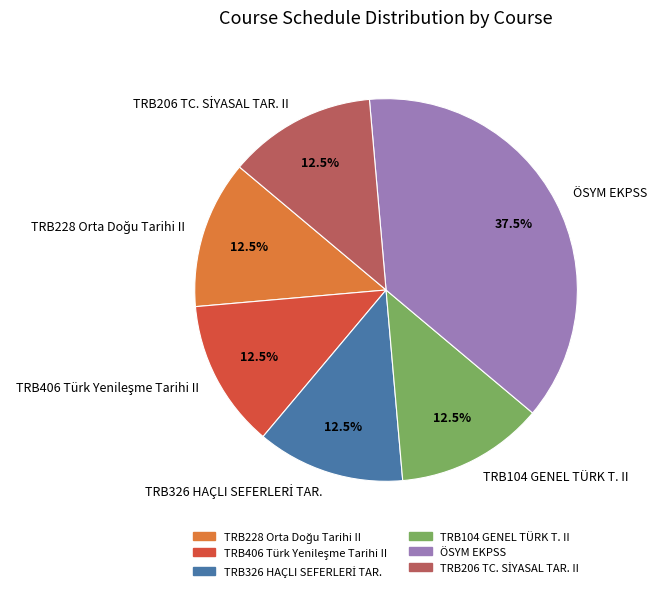

Which category has the biggest portion of the pie?

ÖSYM EKPSS